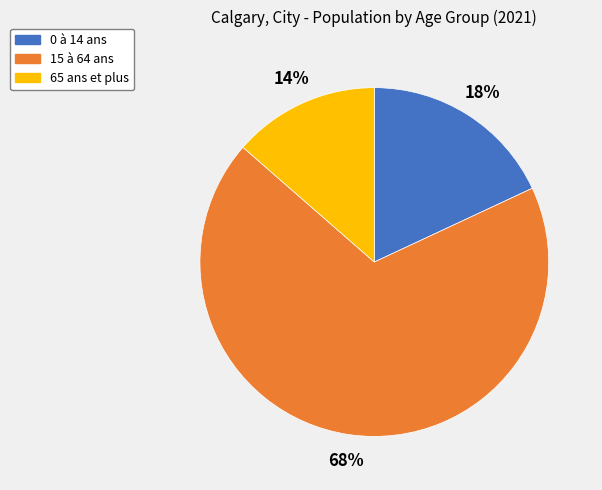

What is the ratio of the value at 0 à 14 ans to the value at 15 à 64 ans?

0.3